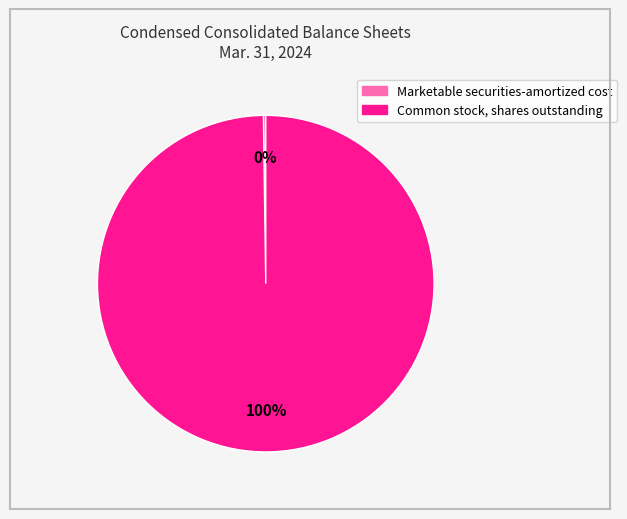

The Common stock, shares outstanding slice represents 100% of the pie. True or false?

True